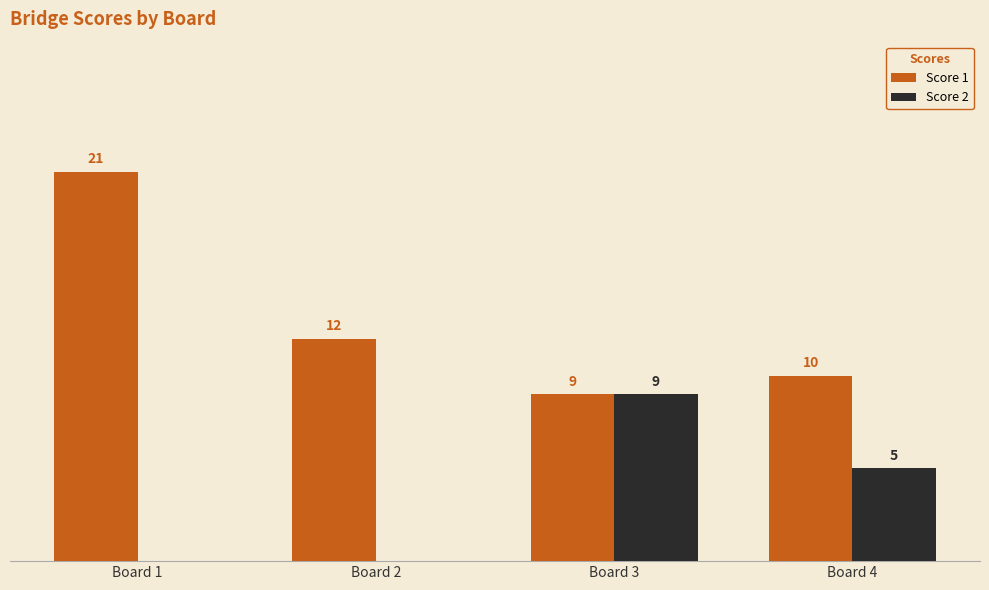

At which category is the sum across all series the highest?

Board 1